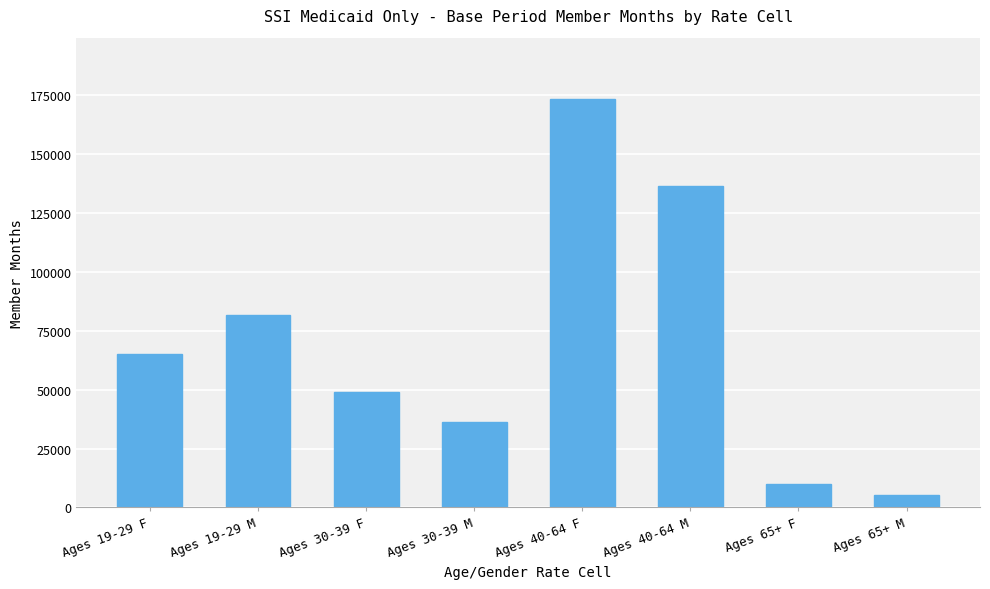

Reading left to right, what are all the values shown in this chart?

Ages 19-29 F=65200	Ages 19-29 M=81812	Ages 30-39 F=48875	Ages 30-39 M=36478	Ages 40-64 F=173494	Ages 40-64 M=136494	Ages 65+ F=9843	Ages 65+ M=5462